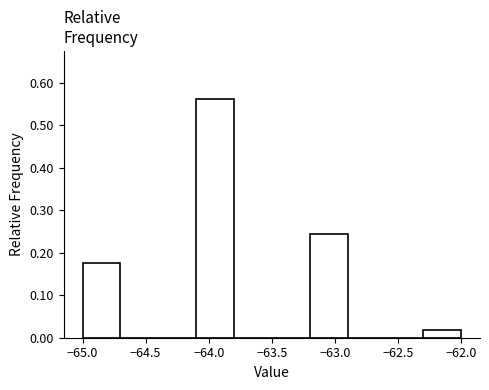

Over which range of the x-axis is the bar tallest?

-64.1 to -63.8